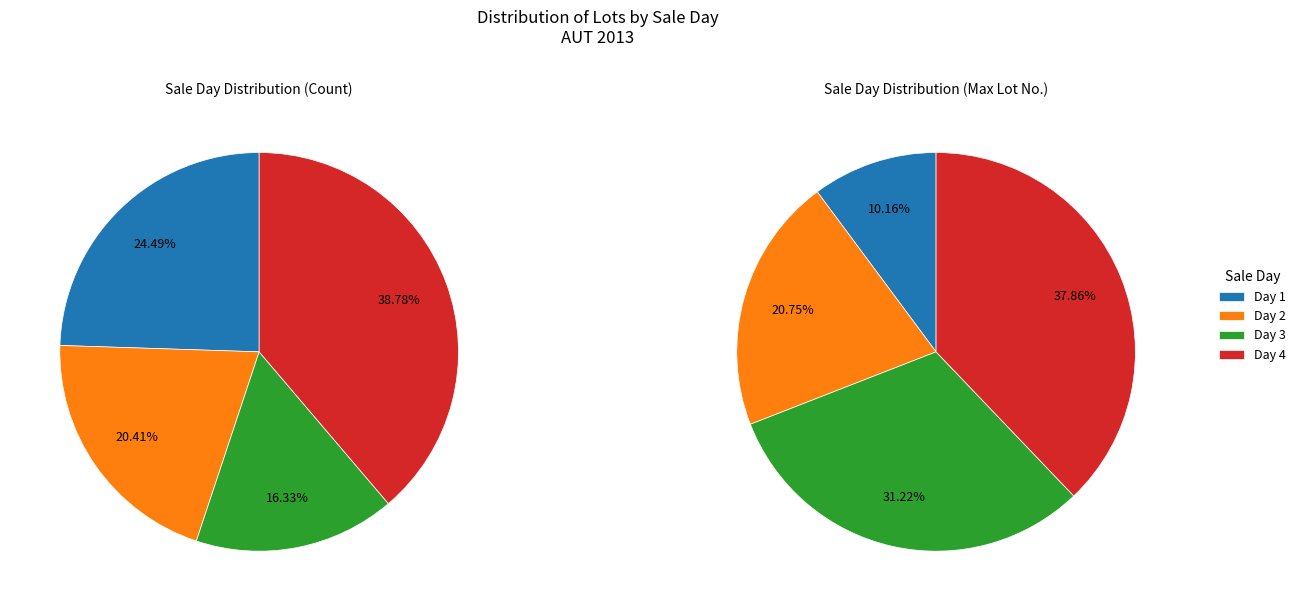

What percentage is the Day 3 slice, to the nearest percent?

31%